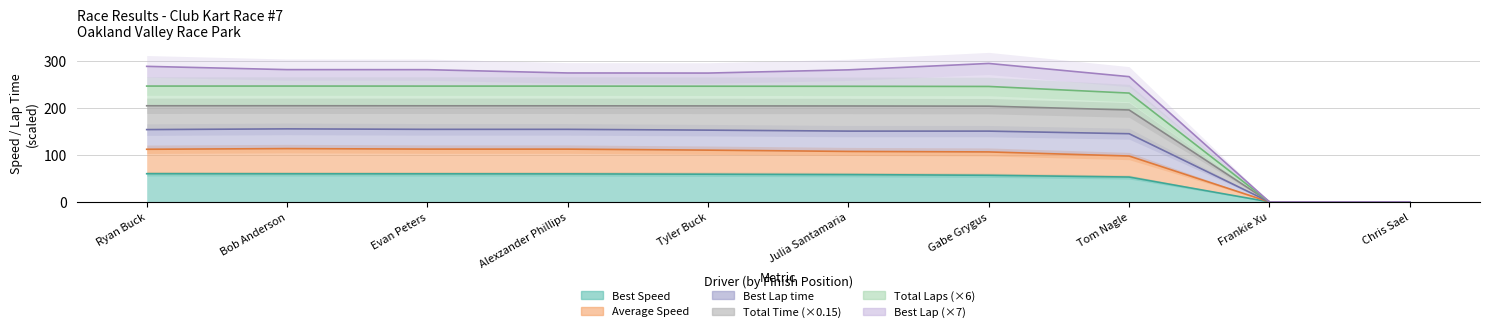

At which category is the sum across all series the highest?

Ryan Buck